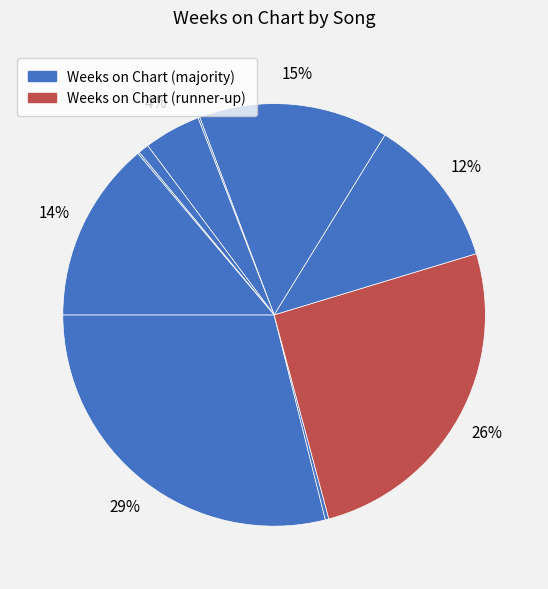

How many segments does this pie chart have?

10